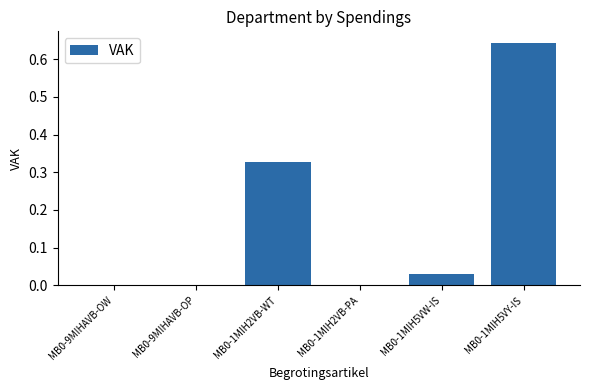

The chart shows a value of 0.0 at MB0-1MIH2VB-PA. True or false?

True